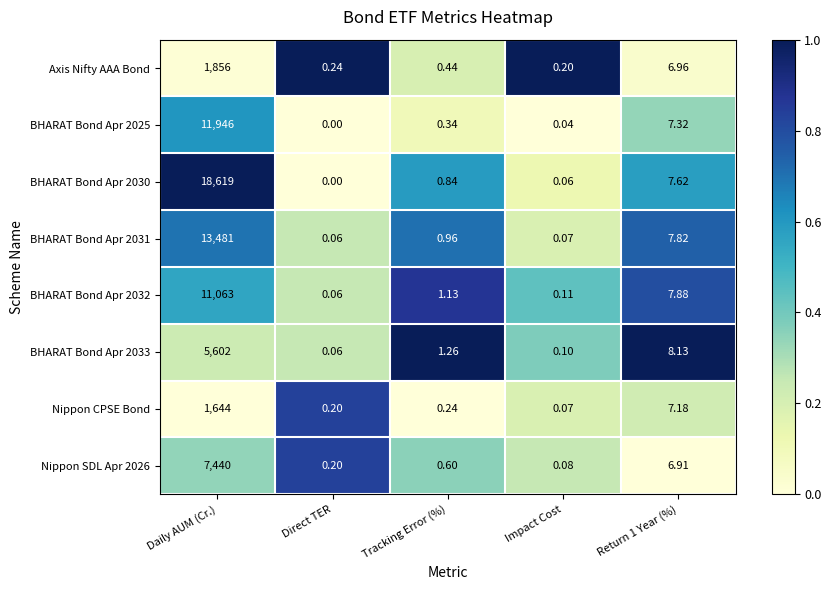

Which category has the lowest value in the BHARAT Bond Apr 2030 series?

Direct TER